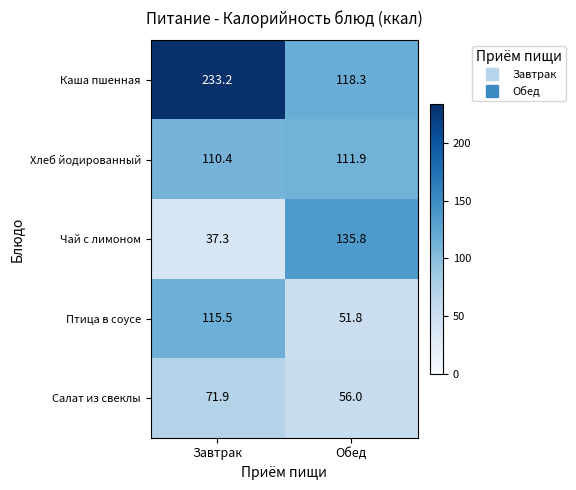

Reading right to left, list all the values displayed in this chart.

Каша пшенная: 118.3	233.2
Хлеб йодированный: 111.9	110.4
Чай с лимоном: 135.8	37.3
Птица в соусе: 51.8	115.5
Салат из свеклы: 56.0	71.9